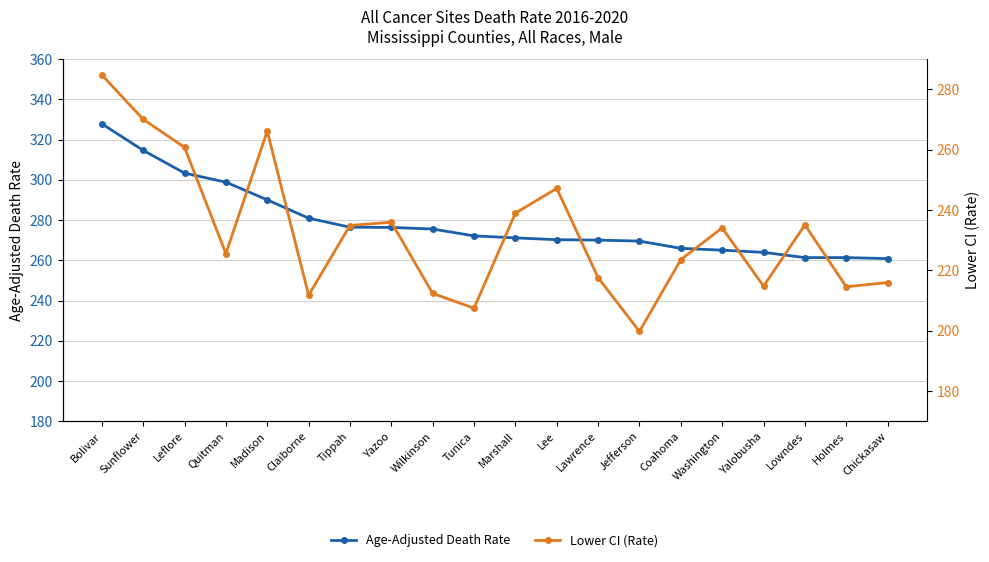

Is it true that Lower CI (Rate) equals 207.5 at Tunica?

True